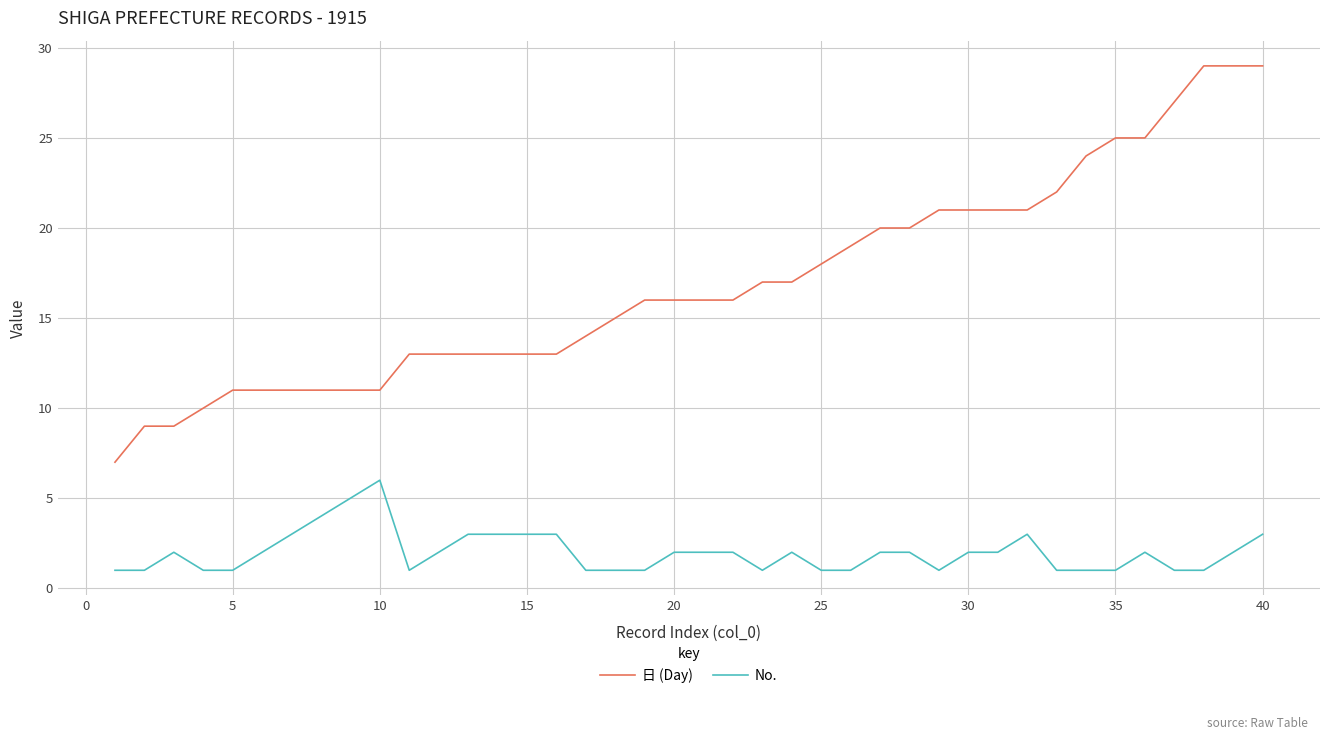

Which series has the widest spread of values?

日 (Day)